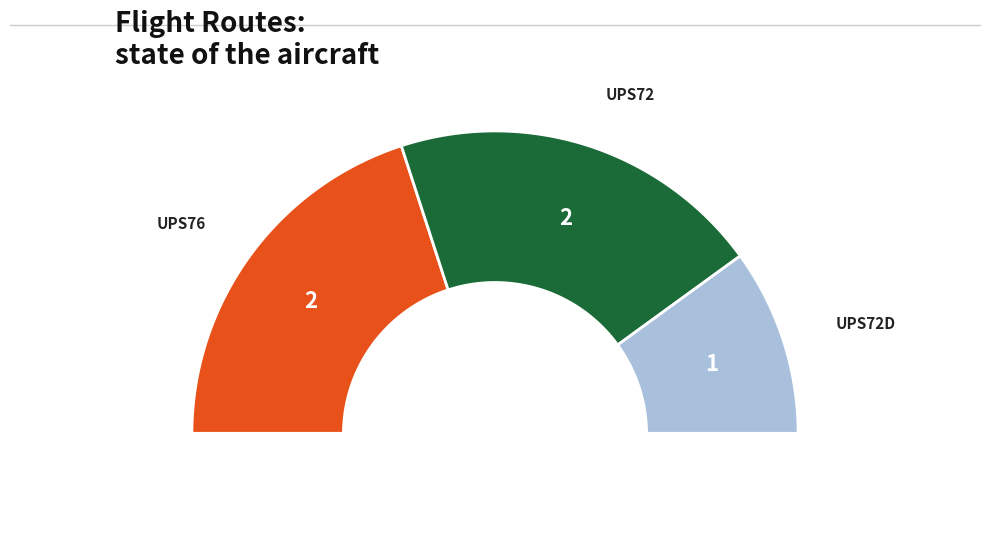

Approximately how many times larger is the value at UPS76 compared to UPS72D?

2.0